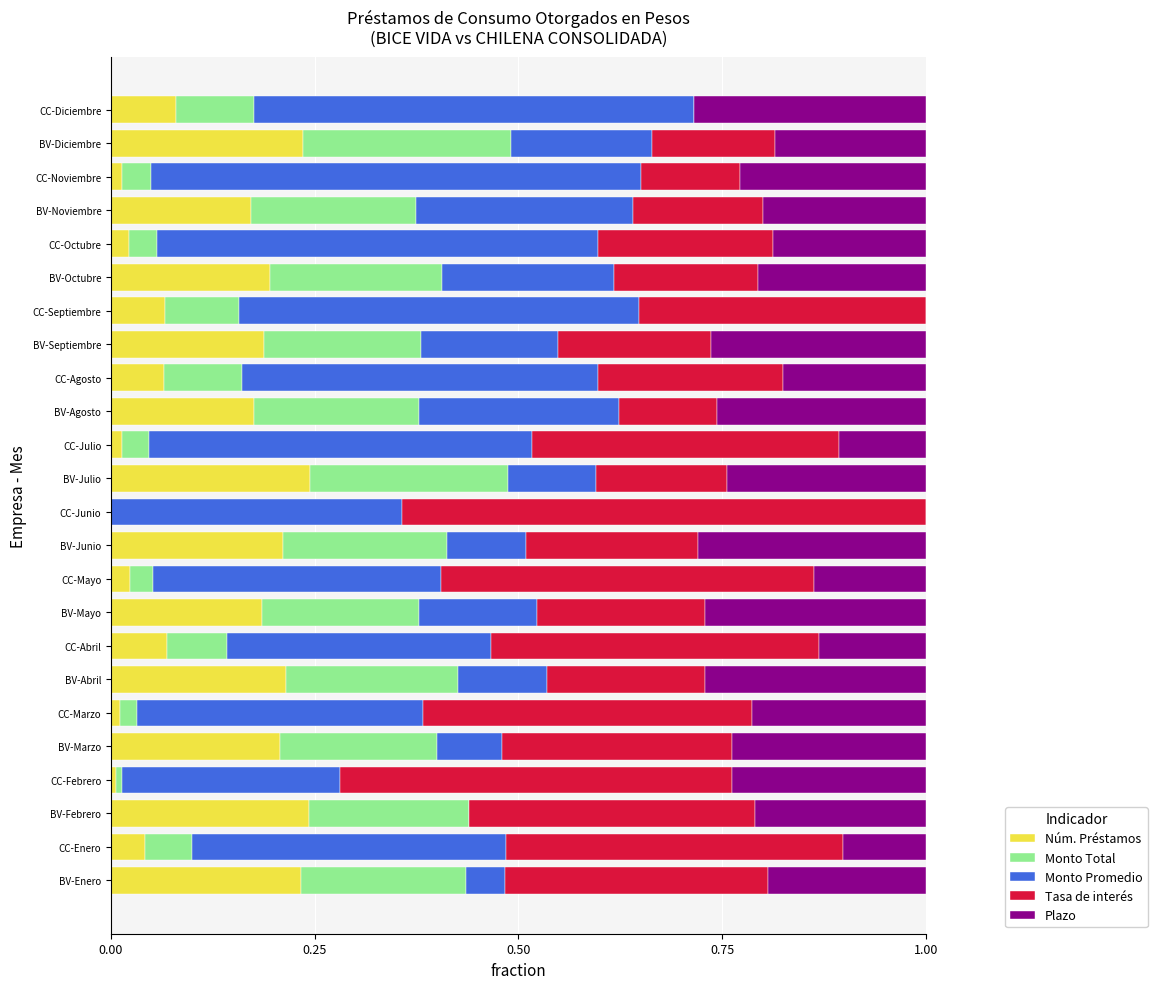

What is the total value across all series at BV-Febrero?

1.0